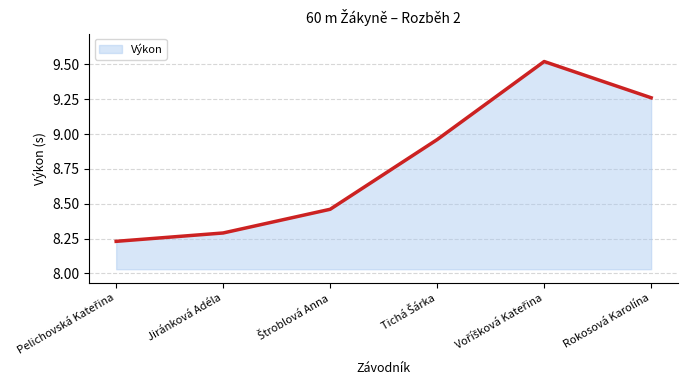

The value at Jiránková Adéla is 4.4. True or false?

False